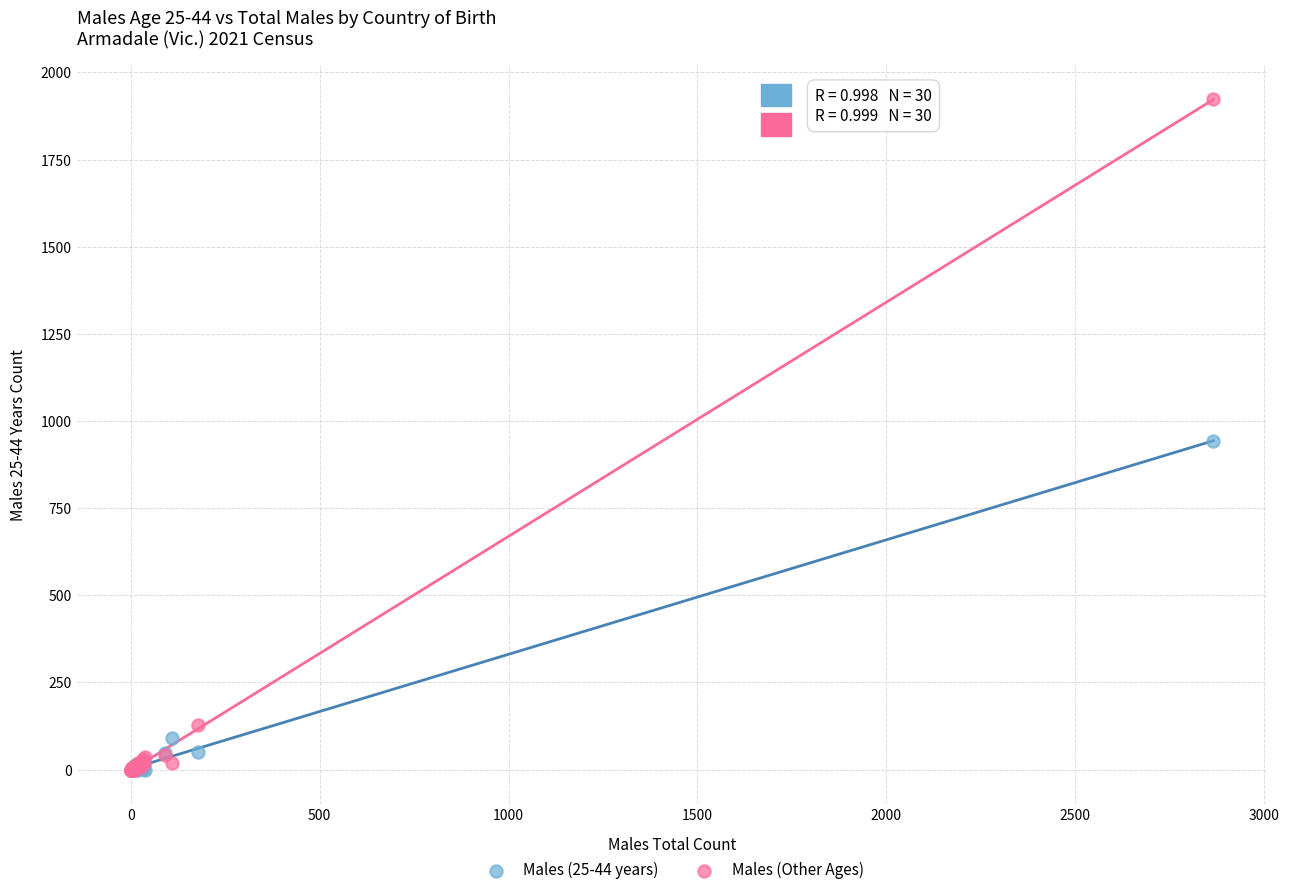

What are all the series names shown in the legend?

Males (25-44 years), Males (Other Ages)